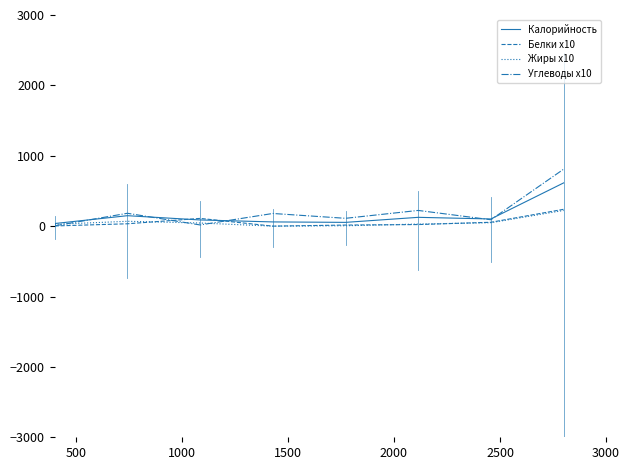

What is the maximum value shown in the chart?

809.0